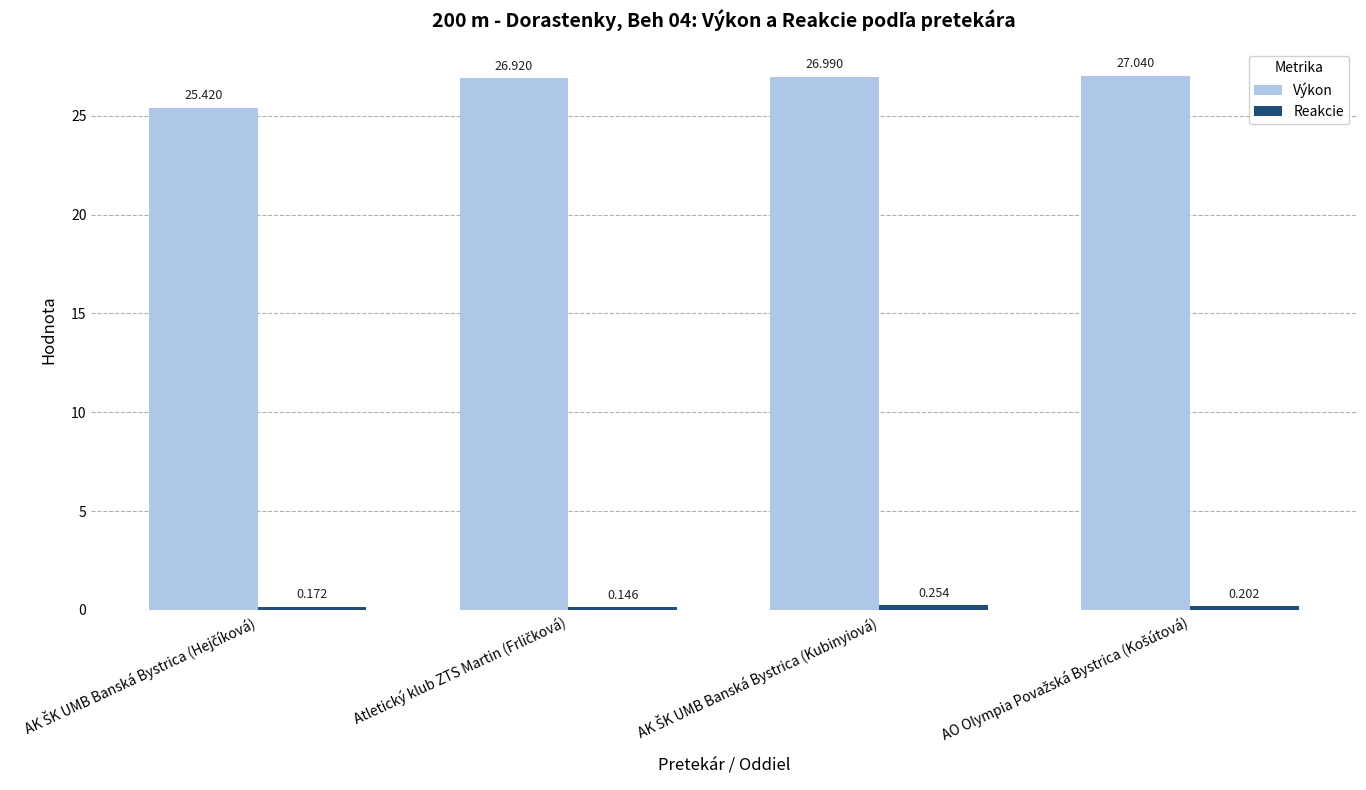

Which series has the largest total across all categories?

Výkon